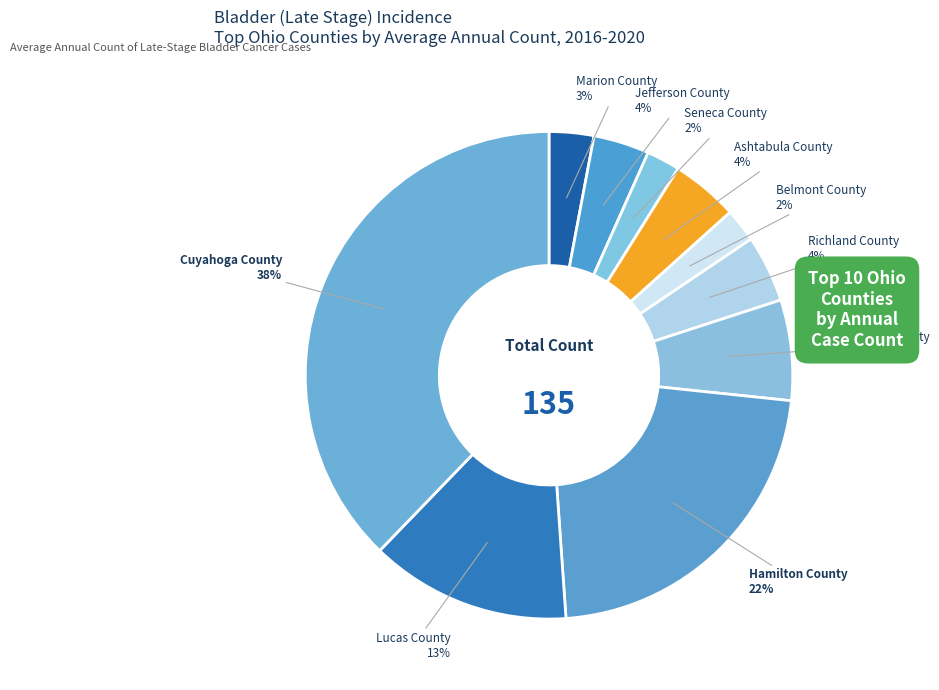

Count the number of slices in the pie.

10